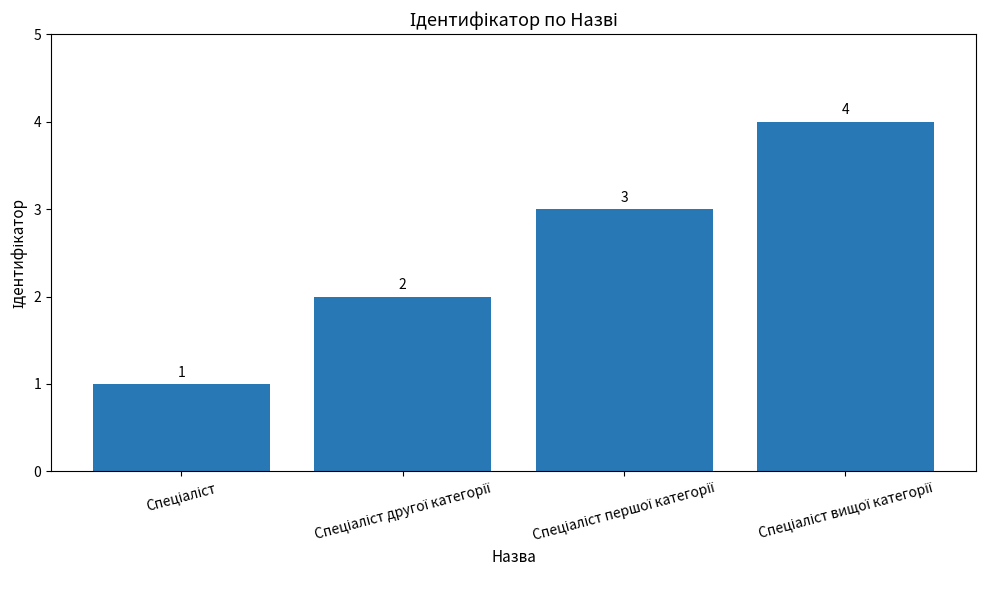

What is the smallest value displayed?

1